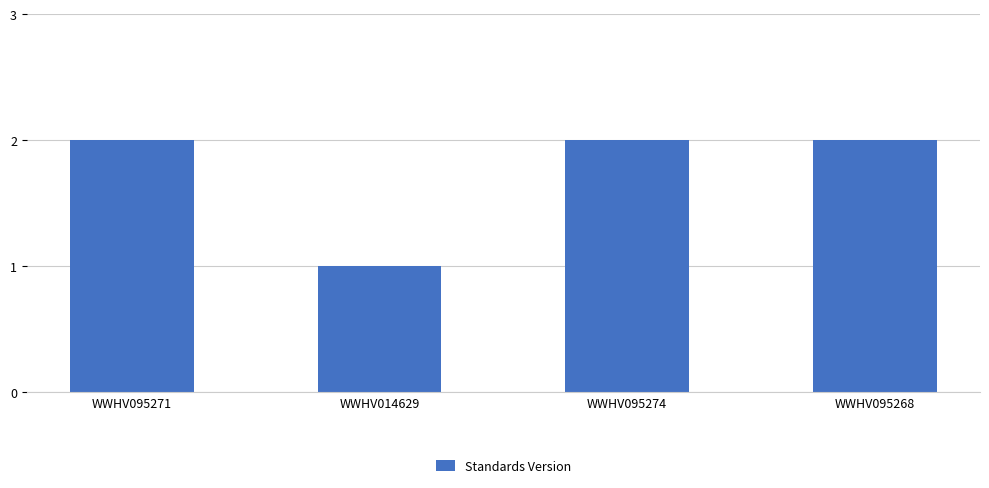

Does the chart contain stacked bars?

No